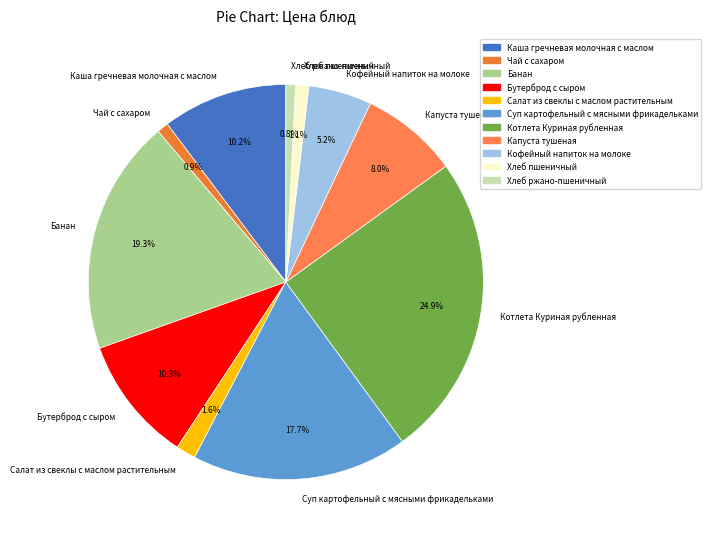

What is the largest slice in the pie chart?

Котлета Куриная рубленная